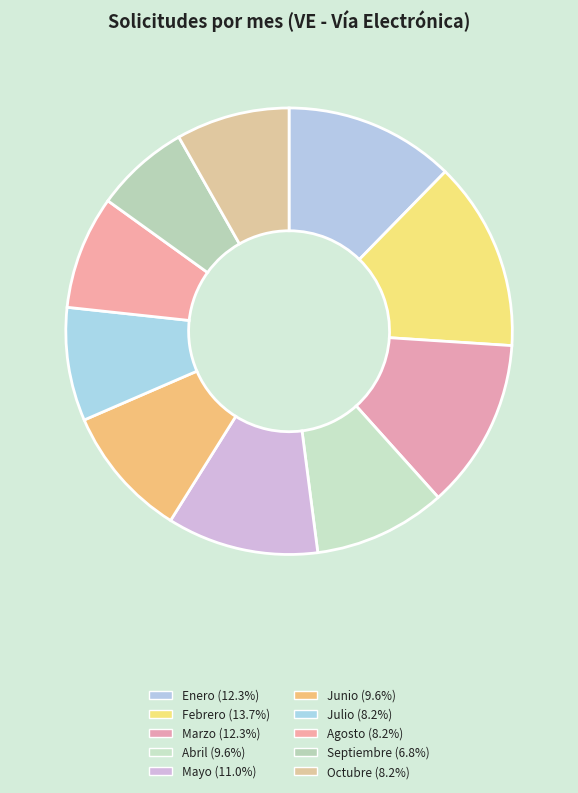

To the nearest percent, what is the difference between the Febrero and Agosto slice percentages?

5%